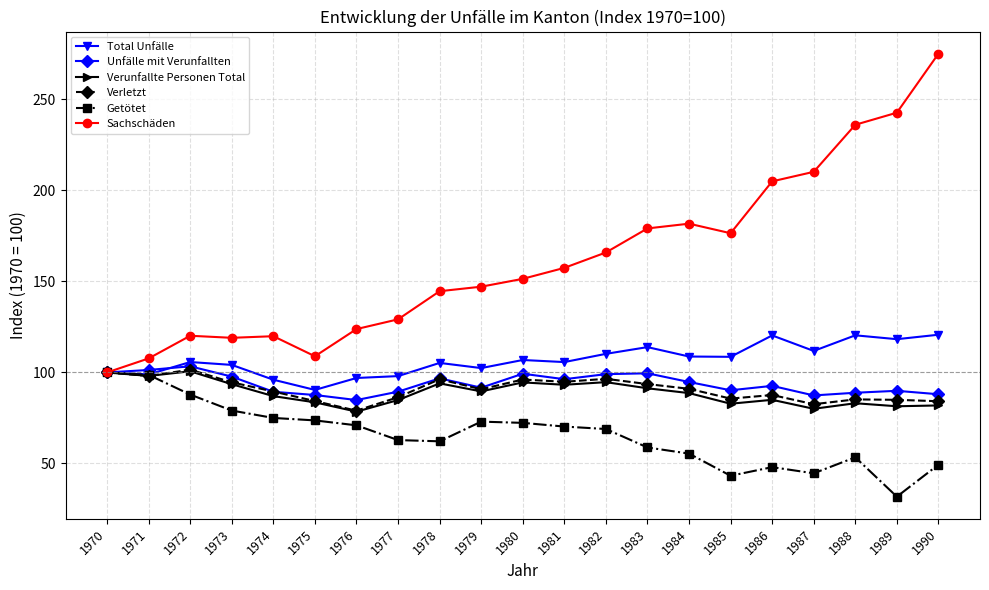

What value does the Getötet series have at 1987?

44.6